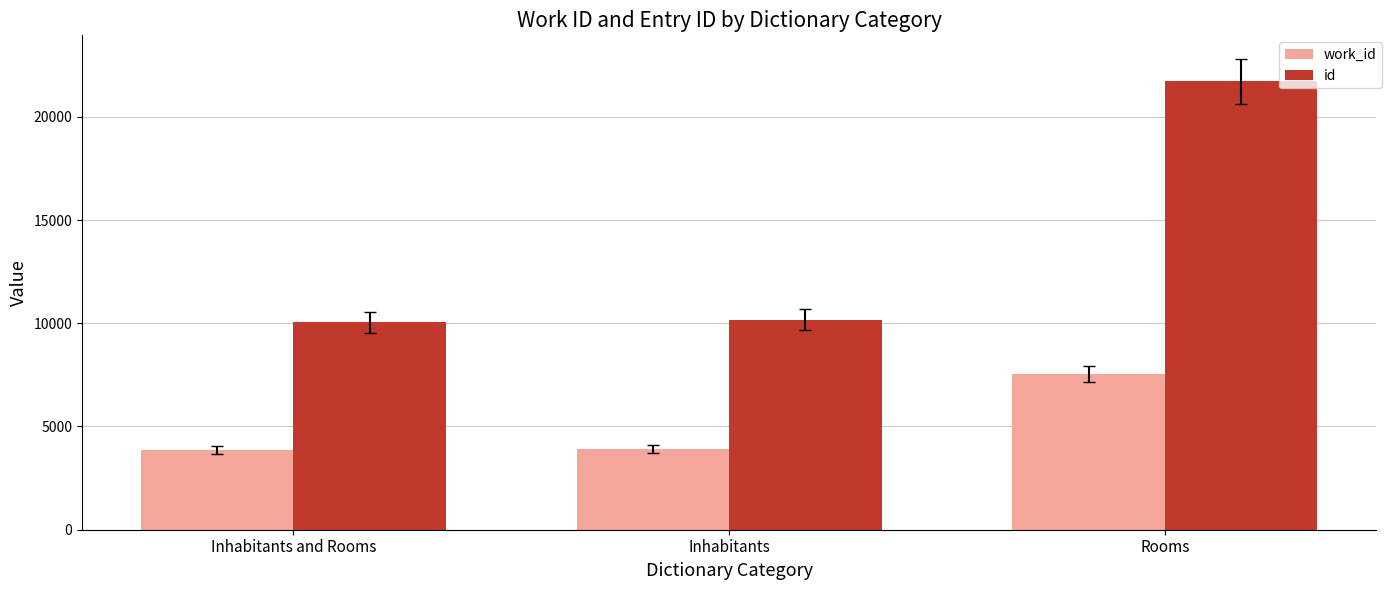

True or false: id has a value of 30408 at Rooms.

False